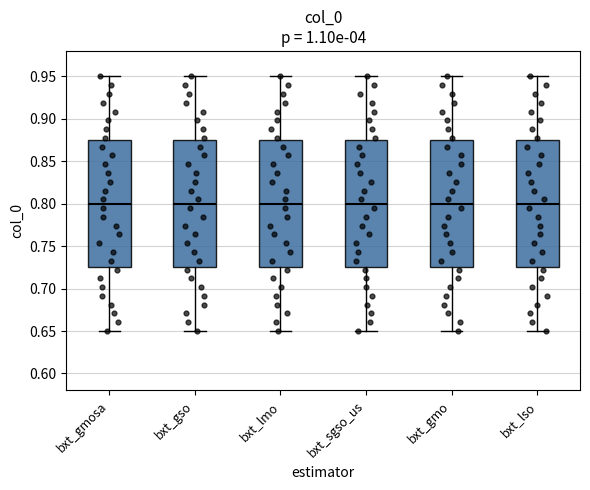

Reading left to right, transcribe this box plot: for each box, give where its median line is, the range the box spans, and where its two whiskers end, as read against the y-axis. The values are not printed on the chart, so give them approximately, as read against the axis.

bxt_gmosa: median 0.800, box 0.725 to 0.875, whiskers 0.650 to 0.950
bxt_gso: median 0.800, box 0.725 to 0.875, whiskers 0.650 to 0.950
bxt_lmo: median 0.800, box 0.725 to 0.875, whiskers 0.650 to 0.950
bxt_sgso_us: median 0.800, box 0.725 to 0.875, whiskers 0.650 to 0.950
bxt_gmo: median 0.800, box 0.725 to 0.875, whiskers 0.650 to 0.950
bxt_lso: median 0.800, box 0.725 to 0.875, whiskers 0.650 to 0.950